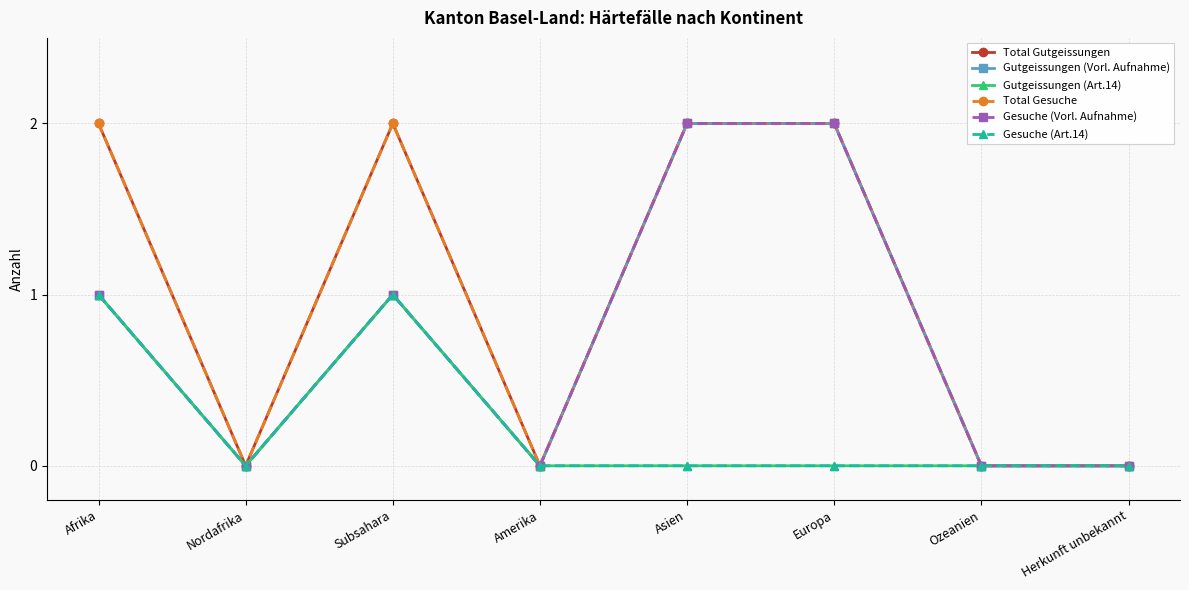

The Total Gesuche series shows 0 at Amerika. True or false?

True